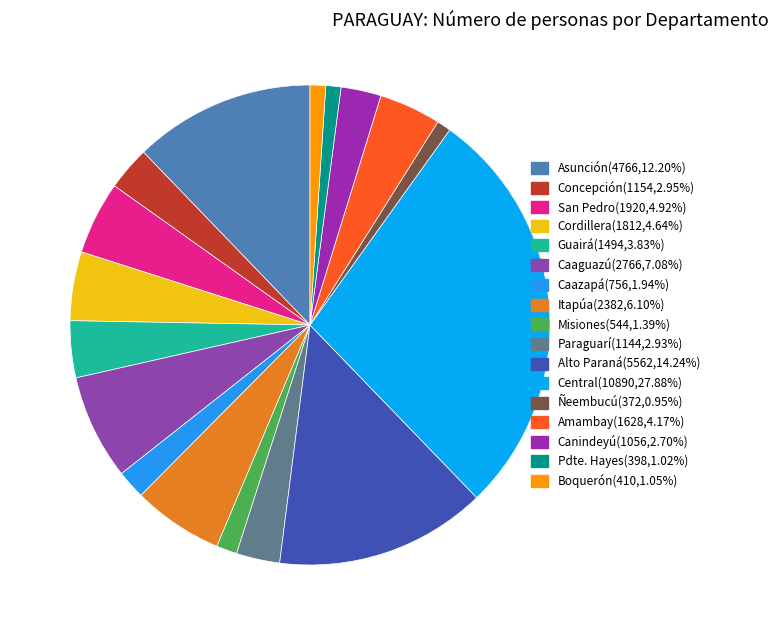

What percentage is the Itapúa slice, to the nearest percent?

6%